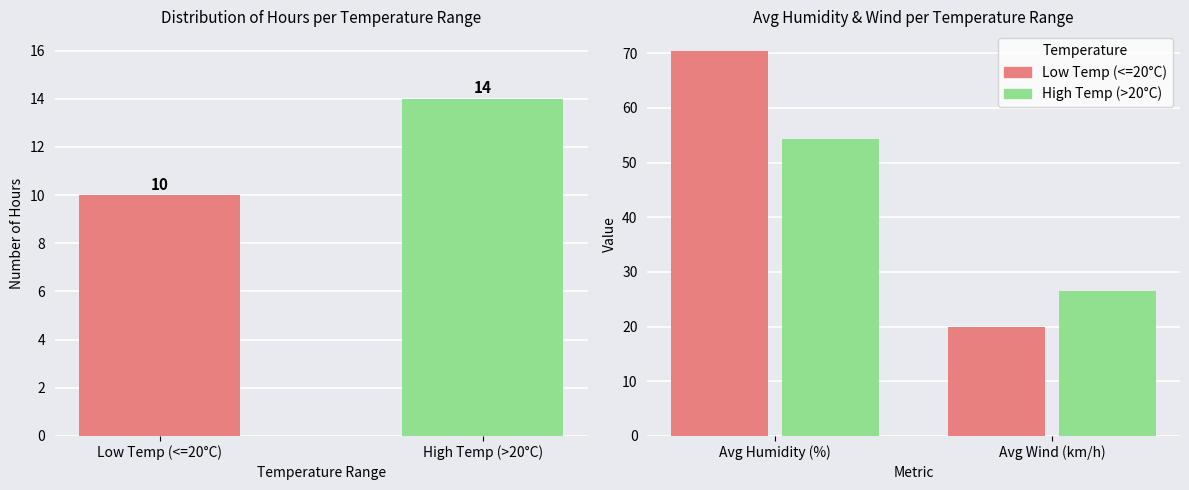

What is the difference between the Low Temp (<=20°C) values at Avg Wind (km/h) and Avg Humidity (%)?

50.6